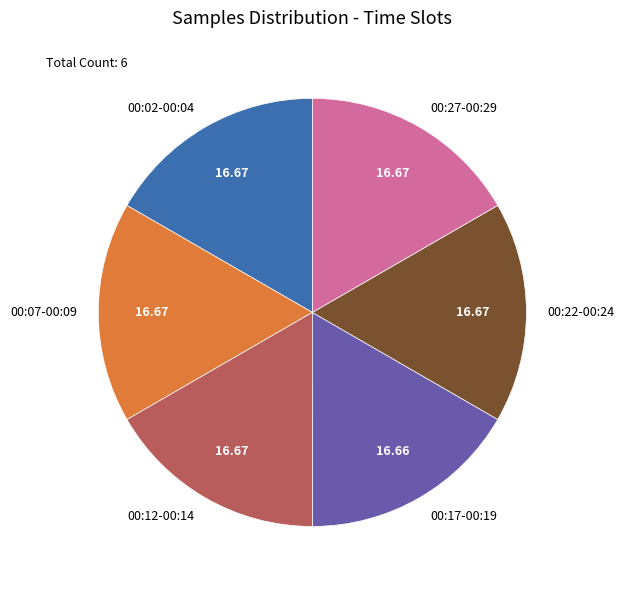

How many segments does this pie chart have?

6